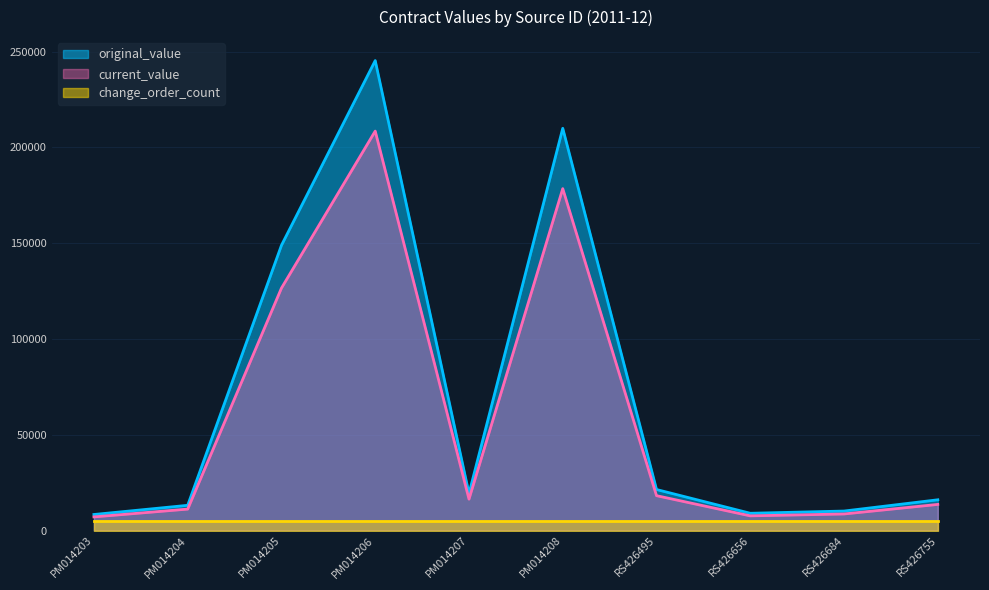

Rank the series by their average value, from lowest to highest.

change_order_count, current_value, original_value